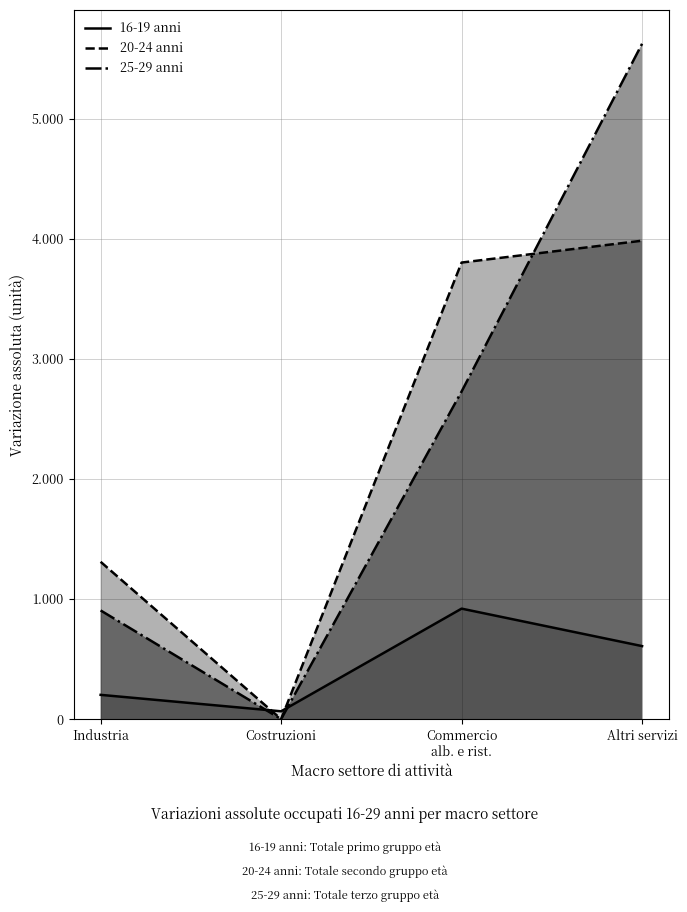

At which category is the sum across all series the highest?

Altri servizi